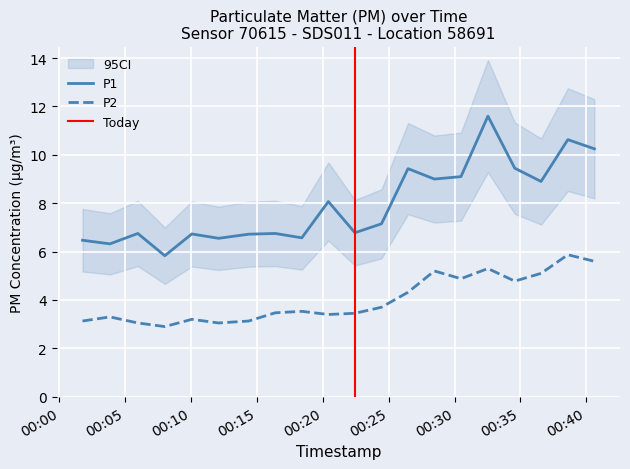

What is the maximum value shown in the chart?

11.6